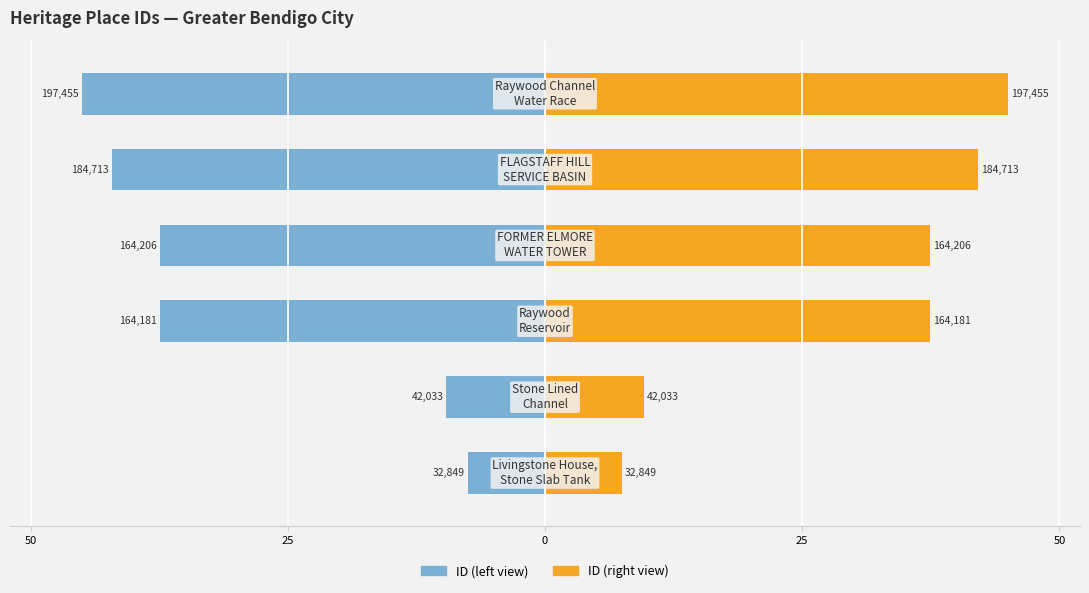

At how many categories does at least one series exceed -8?

6